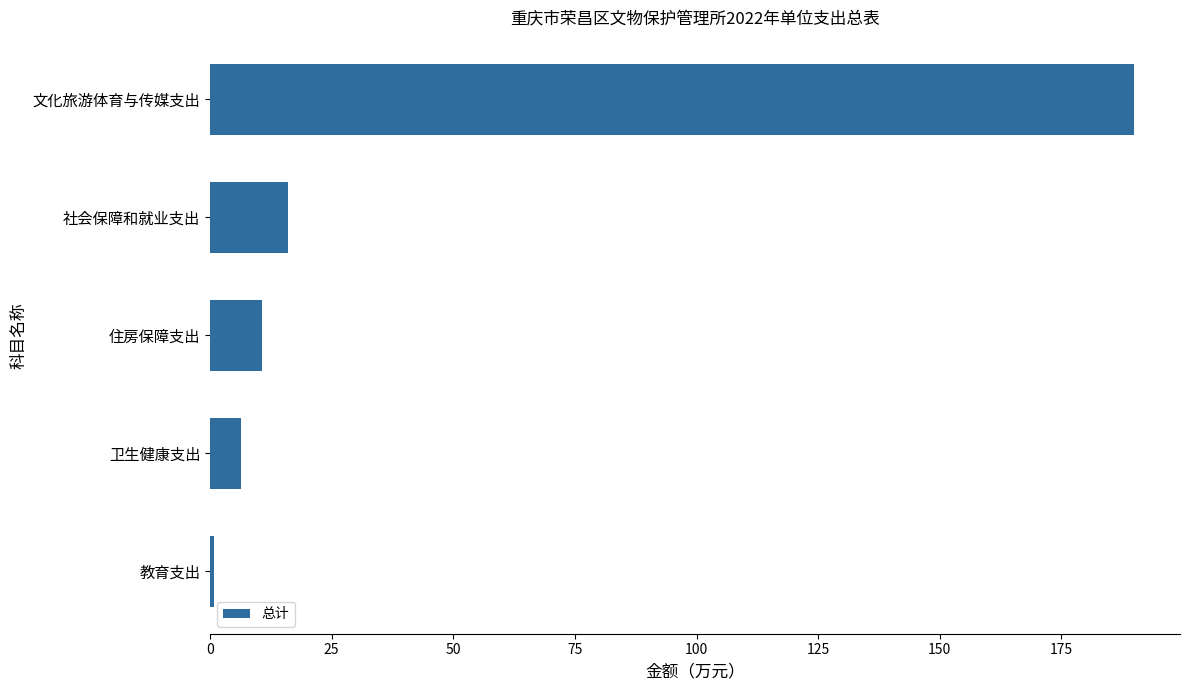

At which label is the value closest to 95?

社会保障和就业支出